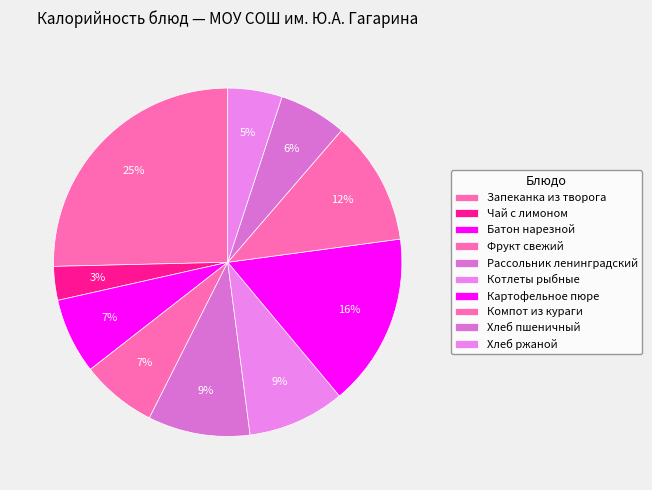

Is Картофельное пюре the majority of the pie?

No